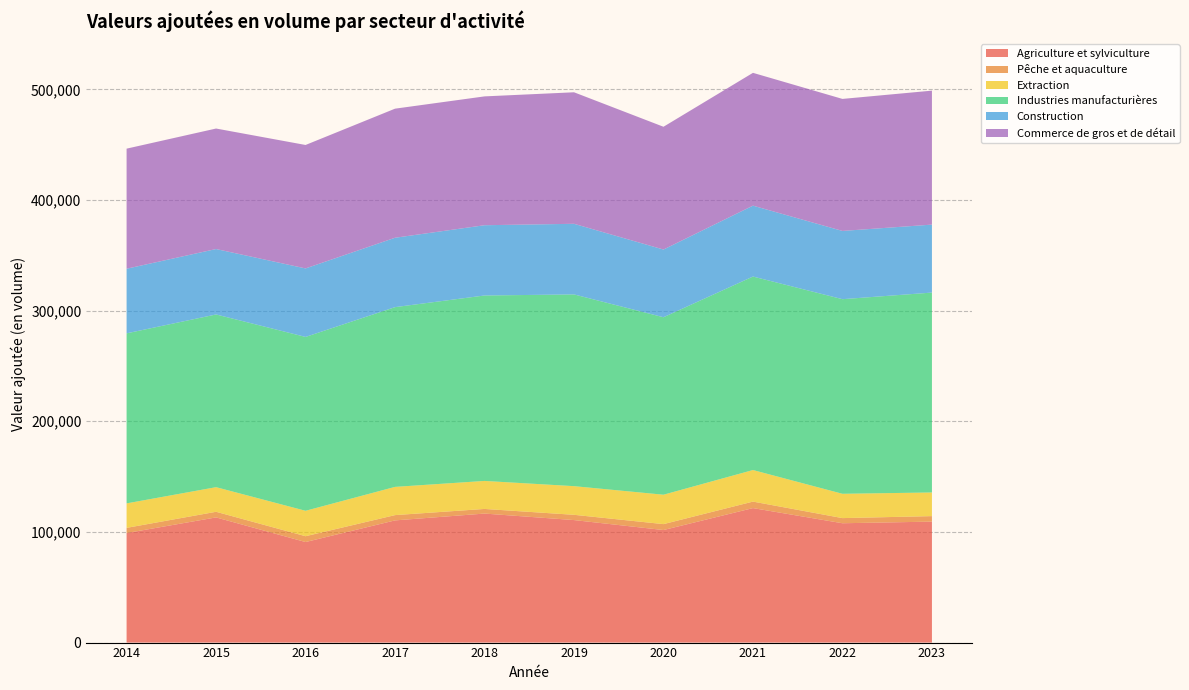

Reading left to right, list all the values displayed in this chart.

Agriculture et sylviculture: 2014=98996	2015=113133	2016=90871	2017=110434	2018=116604	2019=110723	2020=101726	2021=121553	2022=107857	2023=109333
Pêche et aquaculture: 2014=4686	2015=5086	2016=5269	2017=4781	2018=4185	2019=4761	2020=5343	2021=5873	2022=4650	2023=4973
Extraction: 2014=22128	2015=22244	2016=22984	2017=25513	2018=25312	2019=25898	2020=26577	2021=28525	2022=21974	2023=21376
Industries manufacturières: 2014=153676	2015=156093	2016=157131	2017=162452	2018=167599	2019=173286	2020=160400	2021=174874	2022=175883	2023=180652
Construction: 2014=58406	2015=59141	2016=61907	2017=62708	2018=63510	2019=63830	2020=61189	2021=64073	2022=61685	2023=61433
Commerce de gros et de détail: 2014=108518	2015=108907	2016=111576	2017=116665	2018=116443	2019=118868	2020=110964	2021=120034	2022=119317	2023=121082